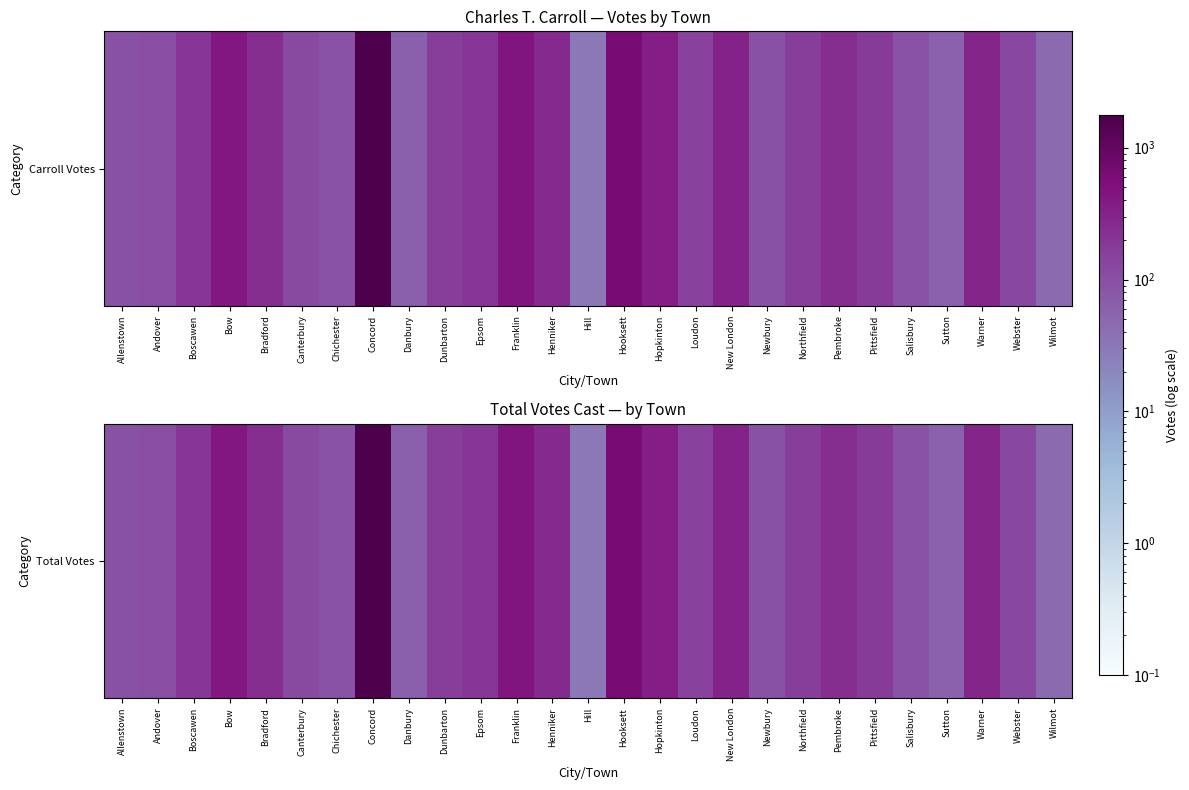

The value at Dunbarton is 161. True or false?

True